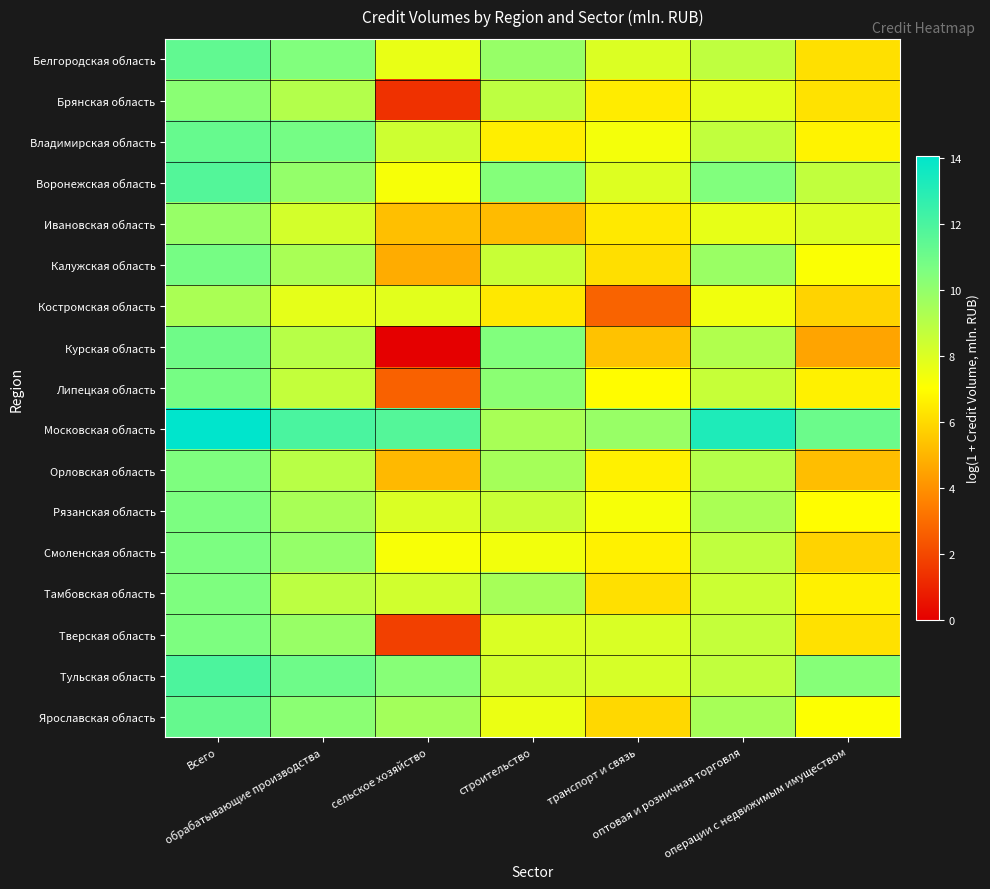

At how many categories does at least one series exceed 13?

2